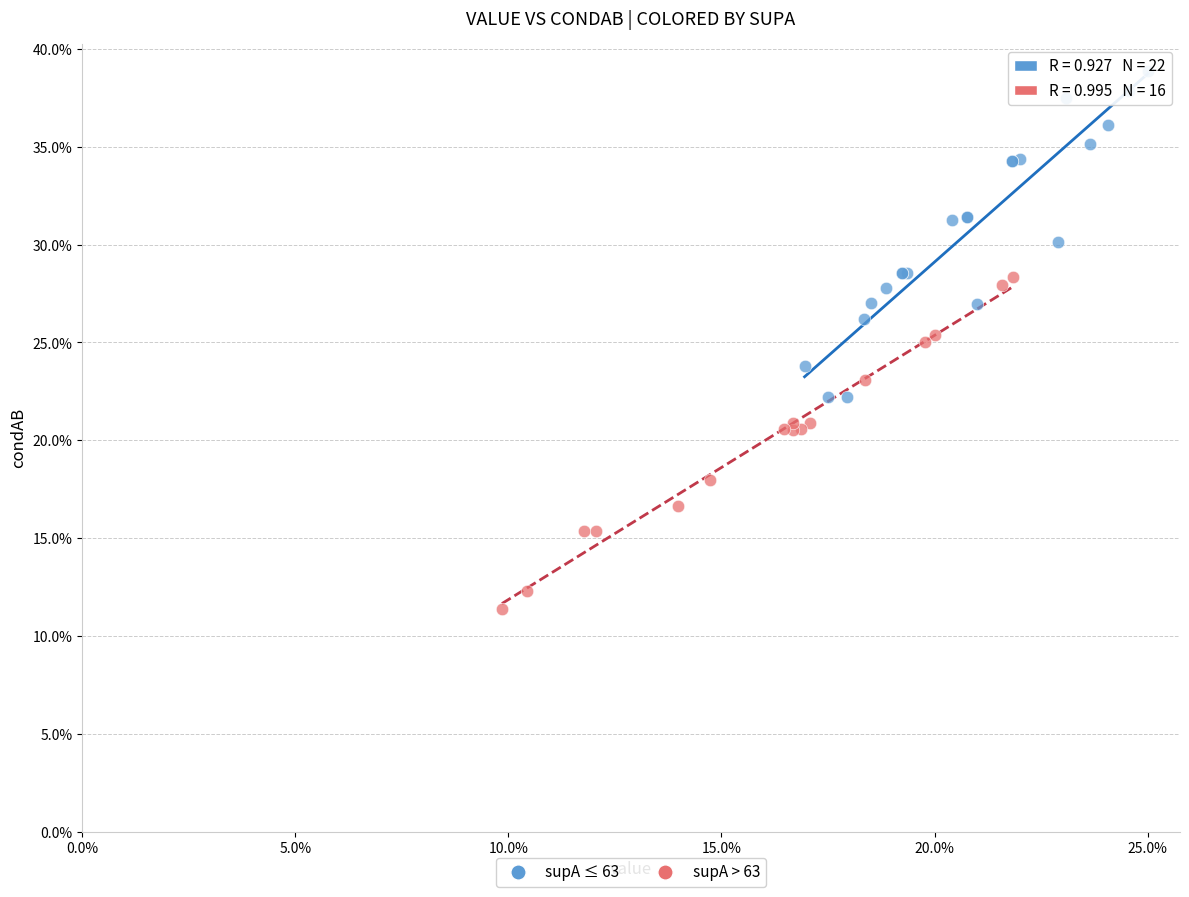

Which series reaches the maximum Y coordinate?

supA ≤ 63